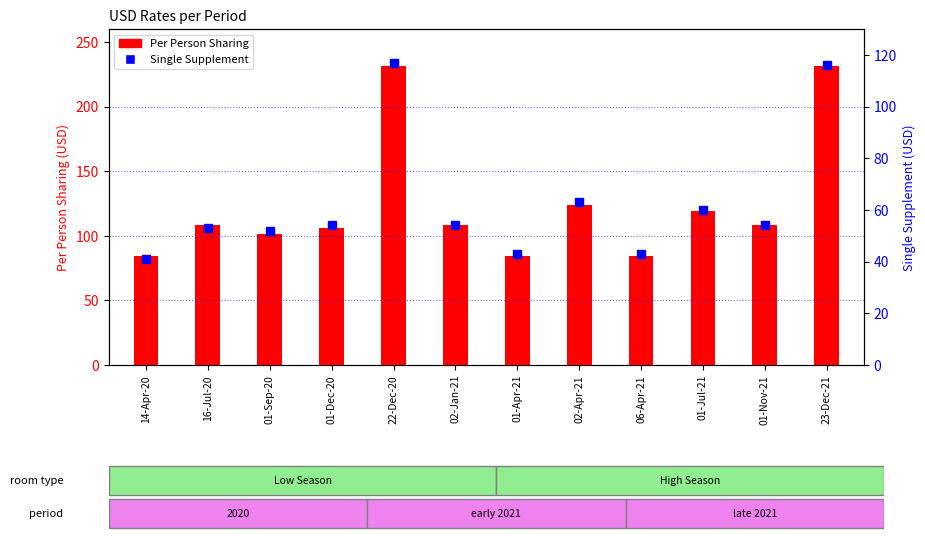

The value of Single Supplement at 22-Dec-20 is 184. True or false?

False